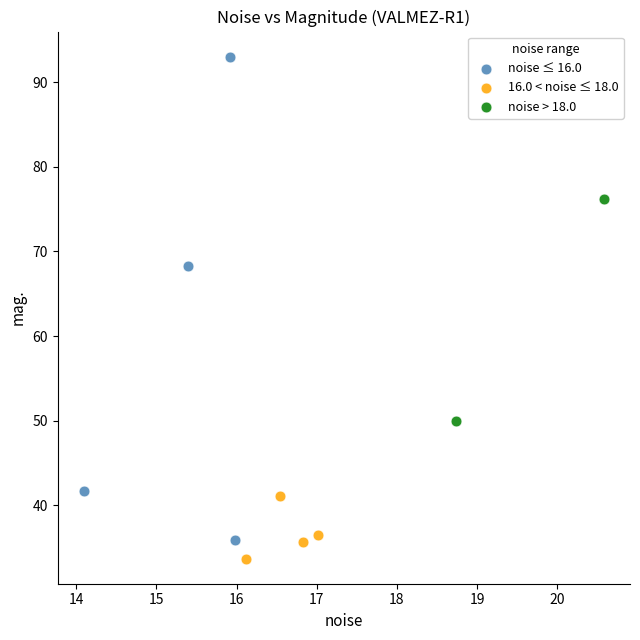

Which series has the widest spread of Y values?

noise ≤ 16.0